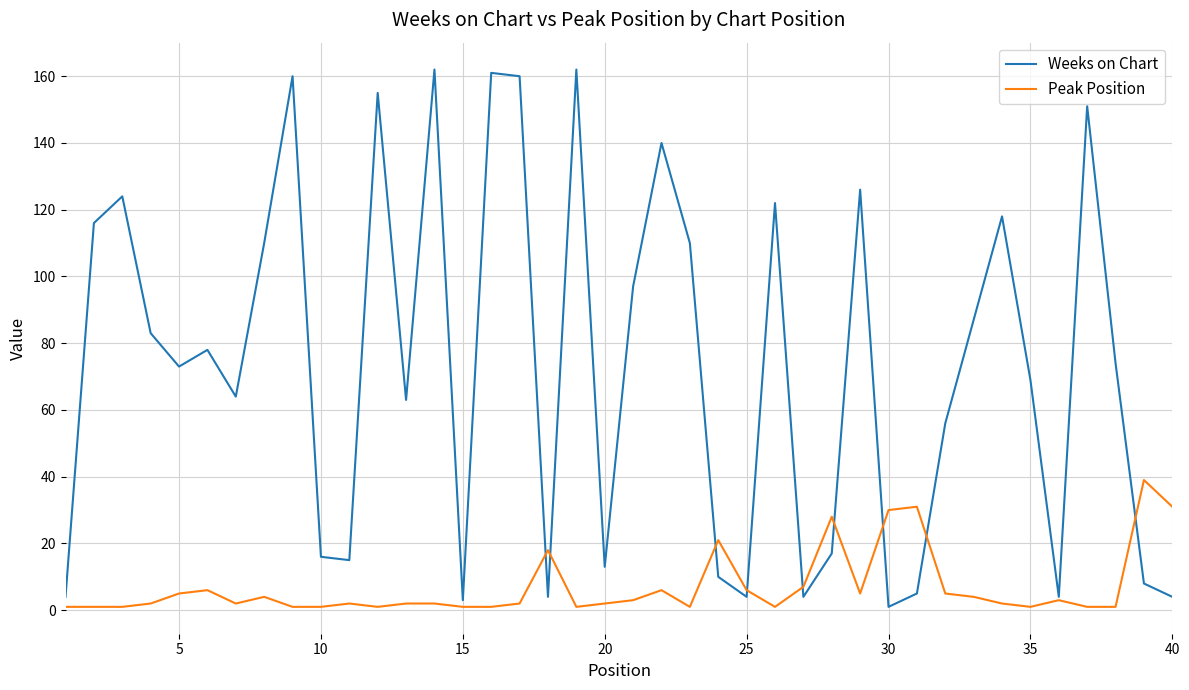

Rank the series by their maximum value, from highest to lowest.

Weeks on Chart, Peak Position